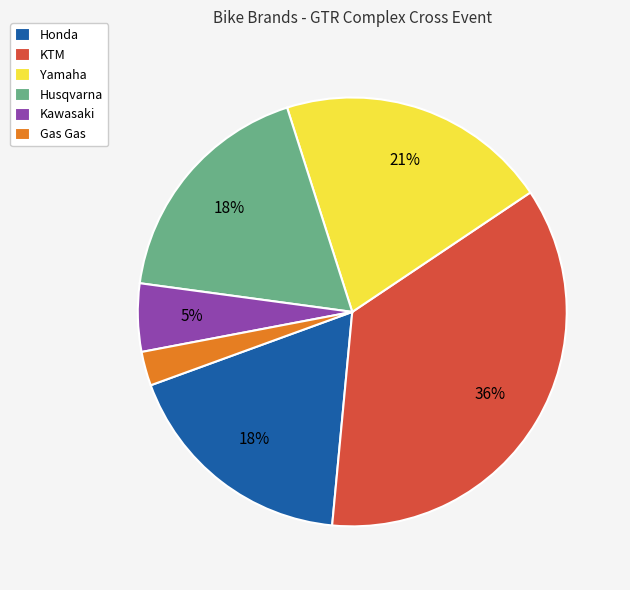

Combined, do Yamaha and Gas Gas account for over 50%?

No